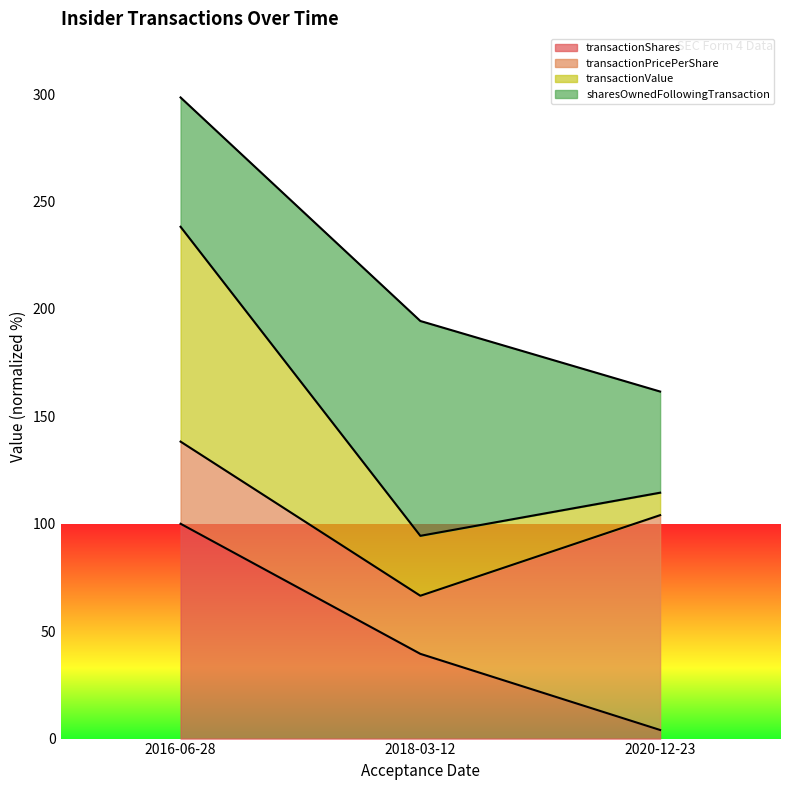

What is the label of the 3rd point from the right?

2016-06-28